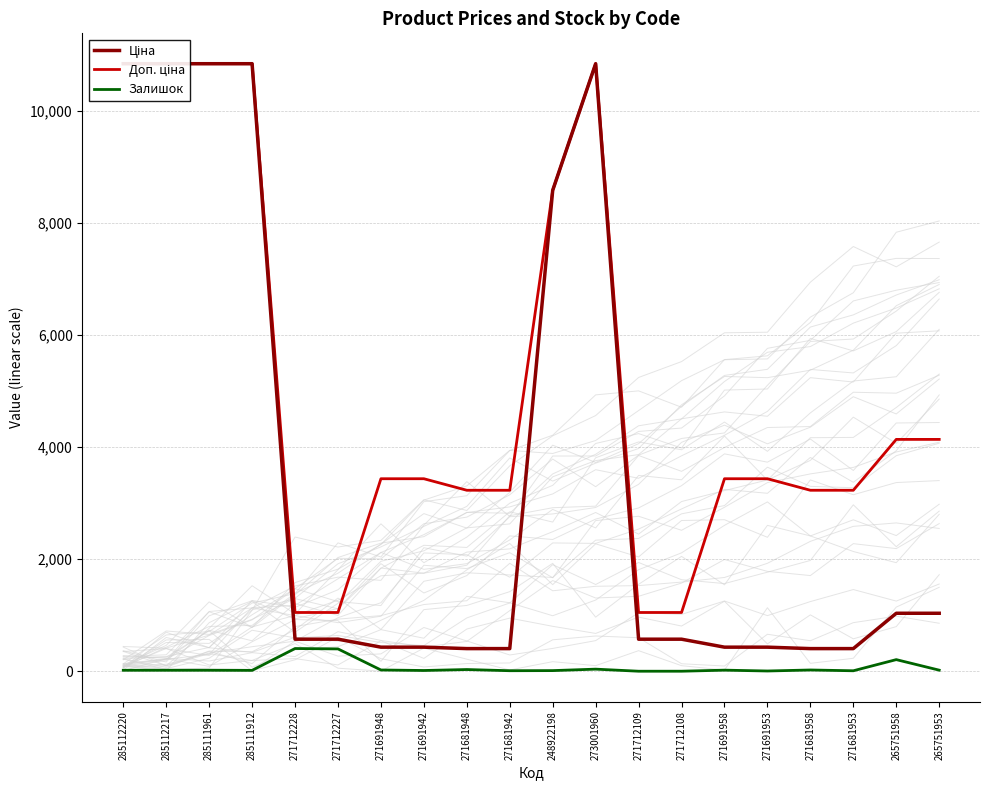

At which label is Ціна closest to 5621?

248922198